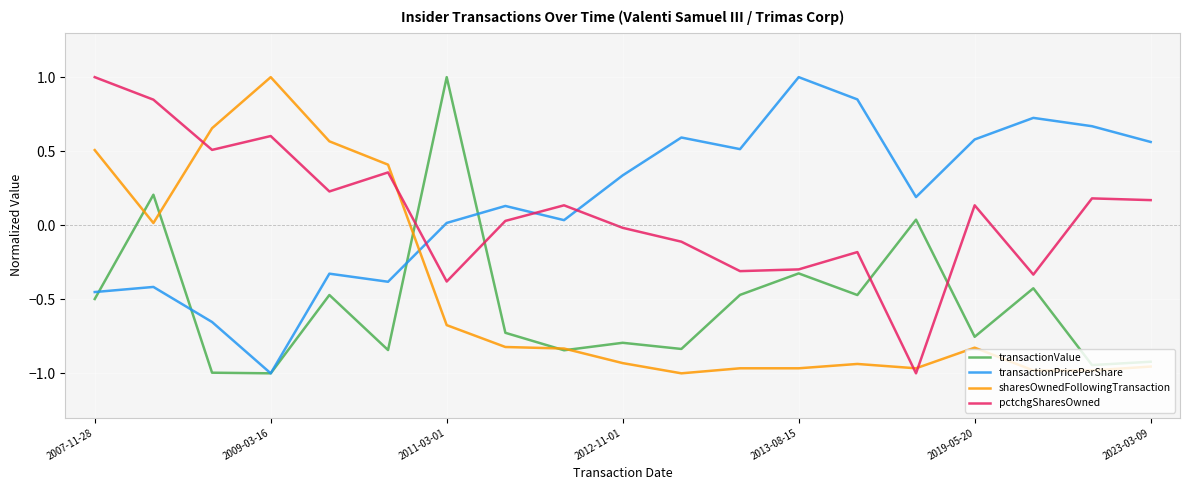

How many values in sharesOwnedFollowingTransaction are below zero?

13